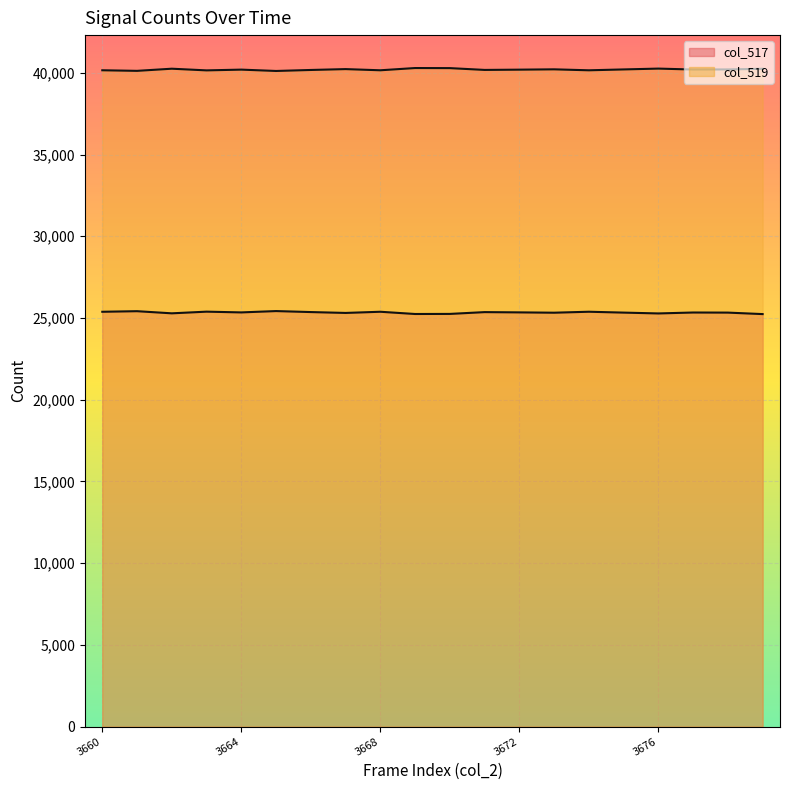

The value of col_519 line at 14 is 40153. True or false?

True